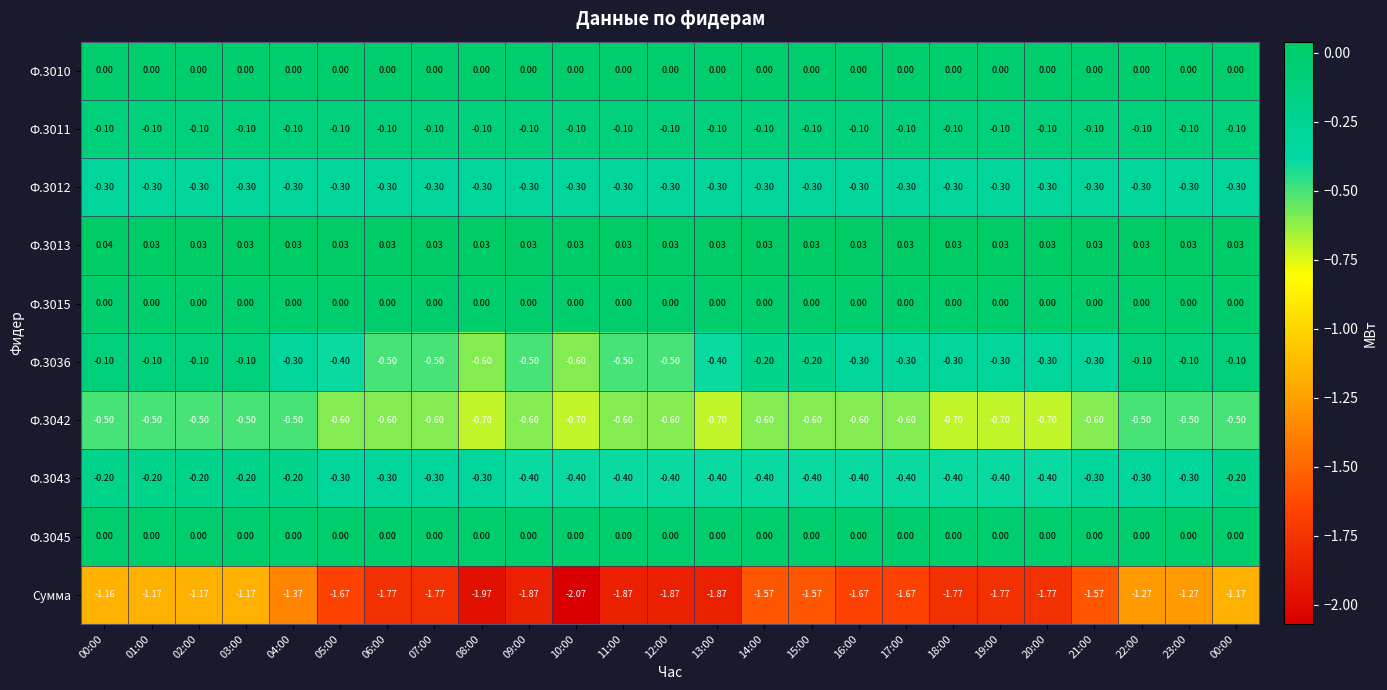

Reading left to right, transcribe all the data shown in this chart.

Ф.3010: 00:00=0.0	01:00=0.0	02:00=0.0	03:00=0.0	04:00=0.0	05:00=0.0	06:00=0.0	07:00=0.0	08:00=0.0	09:00=0.0	10:00=0.0	11:00=0.0	12:00=0.0	13:00=0.0	14:00=0.0	15:00=0.0	16:00=0.0	17:00=0.0	18:00=0.0	19:00=0.0	20:00=0.0	21:00=0.0	22:00=0.0	23:00=0.0	00:00=0.0
Ф.3011: 00:00=-0.1	01:00=-0.1	02:00=-0.1	03:00=-0.1	04:00=-0.1	05:00=-0.1	06:00=-0.1	07:00=-0.1	08:00=-0.1	09:00=-0.1	10:00=-0.1	11:00=-0.1	12:00=-0.1	13:00=-0.1	14:00=-0.1	15:00=-0.1	16:00=-0.1	17:00=-0.1	18:00=-0.1	19:00=-0.1	20:00=-0.1	21:00=-0.1	22:00=-0.1	23:00=-0.1	00:00=-0.1
Ф.3012: 00:00=-0.3	01:00=-0.3	02:00=-0.3	03:00=-0.3	04:00=-0.3	05:00=-0.3	06:00=-0.3	07:00=-0.3	08:00=-0.3	09:00=-0.3	10:00=-0.3	11:00=-0.3	12:00=-0.3	13:00=-0.3	14:00=-0.3	15:00=-0.3	16:00=-0.3	17:00=-0.3	18:00=-0.3	19:00=-0.3	20:00=-0.3	21:00=-0.3	22:00=-0.3	23:00=-0.3	00:00=-0.3
Ф.3013: 00:00=0.0	01:00=0.0	02:00=0.0	03:00=0.0	04:00=0.0	05:00=0.0	06:00=0.0	07:00=0.0	08:00=0.0	09:00=0.0	10:00=0.0	11:00=0.0	12:00=0.0	13:00=0.0	14:00=0.0	15:00=0.0	16:00=0.0	17:00=0.0	18:00=0.0	19:00=0.0	20:00=0.0	21:00=0.0	22:00=0.0	23:00=0.0	00:00=0.0
Ф.3015: 00:00=0.0	01:00=0.0	02:00=0.0	03:00=0.0	04:00=0.0	05:00=0.0	06:00=0.0	07:00=0.0	08:00=0.0	09:00=0.0	10:00=0.0	11:00=0.0	12:00=0.0	13:00=0.0	14:00=0.0	15:00=0.0	16:00=0.0	17:00=0.0	18:00=0.0	19:00=0.0	20:00=0.0	21:00=0.0	22:00=0.0	23:00=0.0	00:00=0.0
Ф.3036: 00:00=-0.1	01:00=-0.1	02:00=-0.1	03:00=-0.1	04:00=-0.3	05:00=-0.4	06:00=-0.5	07:00=-0.5	08:00=-0.6	09:00=-0.5	10:00=-0.6	11:00=-0.5	12:00=-0.5	13:00=-0.4	14:00=-0.2	15:00=-0.2	16:00=-0.3	17:00=-0.3	18:00=-0.3	19:00=-0.3	20:00=-0.3	21:00=-0.3	22:00=-0.1	23:00=-0.1	00:00=-0.1
Ф.3042: 00:00=-0.5	01:00=-0.5	02:00=-0.5	03:00=-0.5	04:00=-0.5	05:00=-0.6	06:00=-0.6	07:00=-0.6	08:00=-0.7	09:00=-0.6	10:00=-0.7	11:00=-0.6	12:00=-0.6	13:00=-0.7	14:00=-0.6	15:00=-0.6	16:00=-0.6	17:00=-0.6	18:00=-0.7	19:00=-0.7	20:00=-0.7	21:00=-0.6	22:00=-0.5	23:00=-0.5	00:00=-0.5
Ф.3043: 00:00=-0.2	01:00=-0.2	02:00=-0.2	03:00=-0.2	04:00=-0.2	05:00=-0.3	06:00=-0.3	07:00=-0.3	08:00=-0.3	09:00=-0.4	10:00=-0.4	11:00=-0.4	12:00=-0.4	13:00=-0.4	14:00=-0.4	15:00=-0.4	16:00=-0.4	17:00=-0.4	18:00=-0.4	19:00=-0.4	20:00=-0.4	21:00=-0.3	22:00=-0.3	23:00=-0.3	00:00=-0.2
Ф.3045: 00:00=0.0	01:00=0.0	02:00=0.0	03:00=0.0	04:00=0.0	05:00=0.0	06:00=0.0	07:00=0.0	08:00=0.0	09:00=0.0	10:00=0.0	11:00=0.0	12:00=0.0	13:00=0.0	14:00=0.0	15:00=0.0	16:00=0.0	17:00=0.0	18:00=0.0	19:00=0.0	20:00=0.0	21:00=0.0	22:00=0.0	23:00=0.0	00:00=0.0
Сумма: 00:00=-1.2	01:00=-1.2	02:00=-1.2	03:00=-1.2	04:00=-1.4	05:00=-1.7	06:00=-1.8	07:00=-1.8	08:00=-2.0	09:00=-1.9	10:00=-2.1	11:00=-1.9	12:00=-1.9	13:00=-1.9	14:00=-1.6	15:00=-1.6	16:00=-1.7	17:00=-1.7	18:00=-1.8	19:00=-1.8	20:00=-1.8	21:00=-1.6	22:00=-1.3	23:00=-1.3	00:00=-1.2